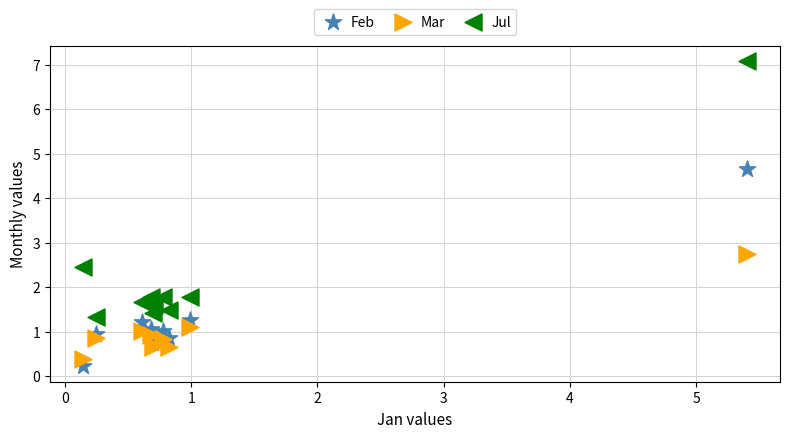

In the Jul series, what Y value is closest to 4?

2.5